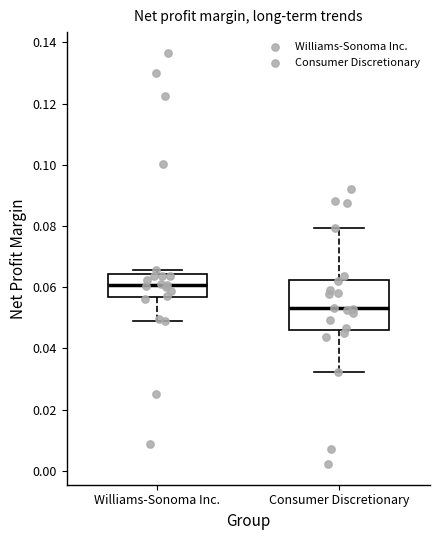

Which box is the tallest, from its lower edge to its upper edge?

Consumer Discretionary